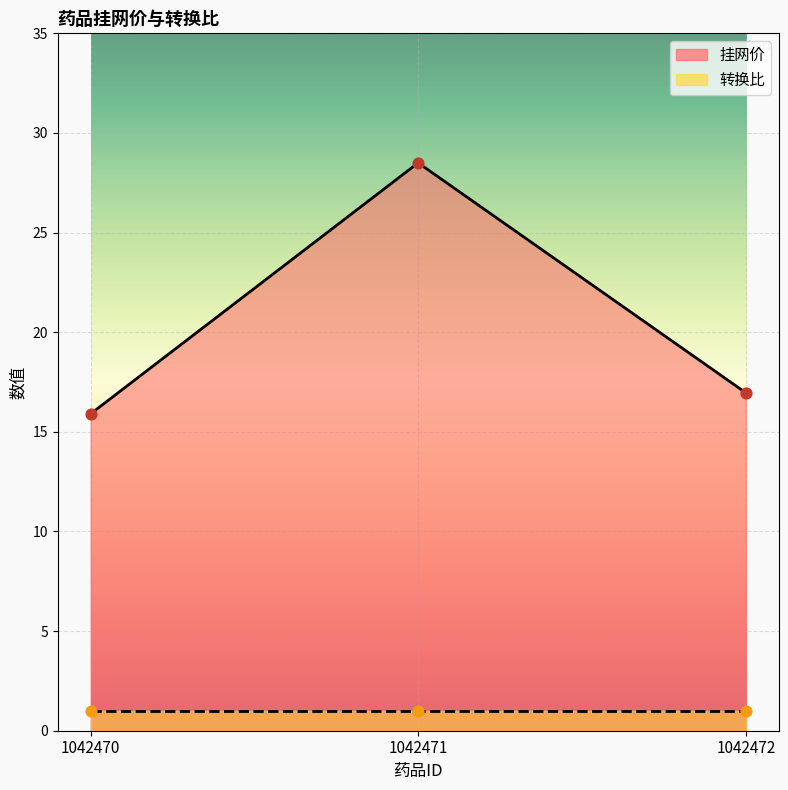

Which has a higher value, 1042471 or 1042472?

1042471